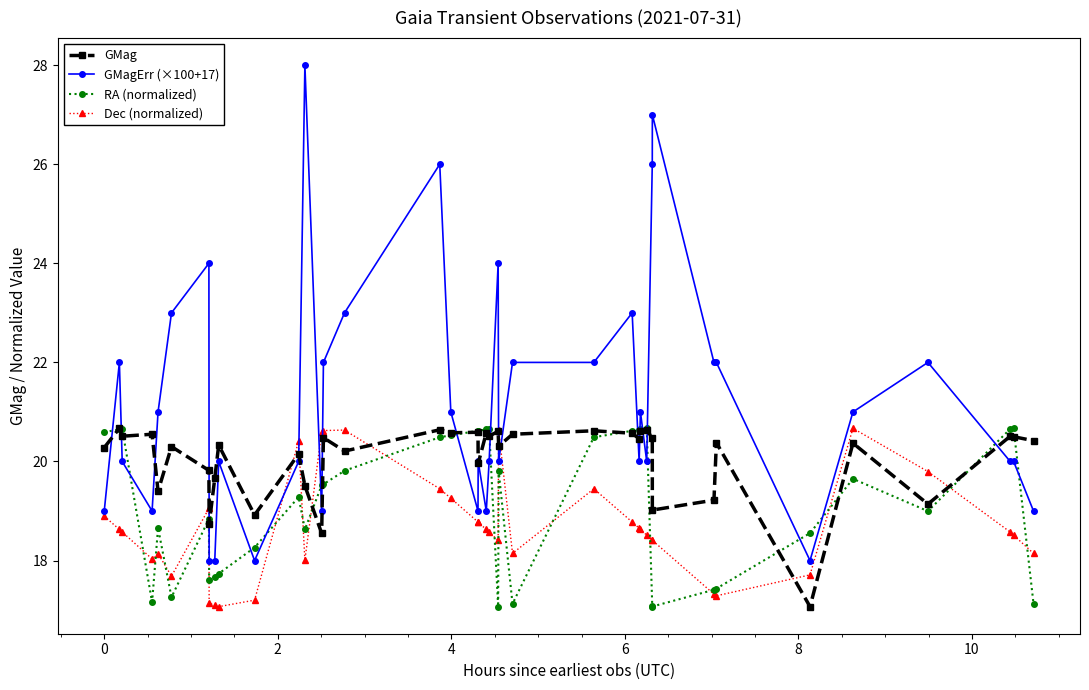

How many intersections are there between Dec (normalized) and GMag?

8